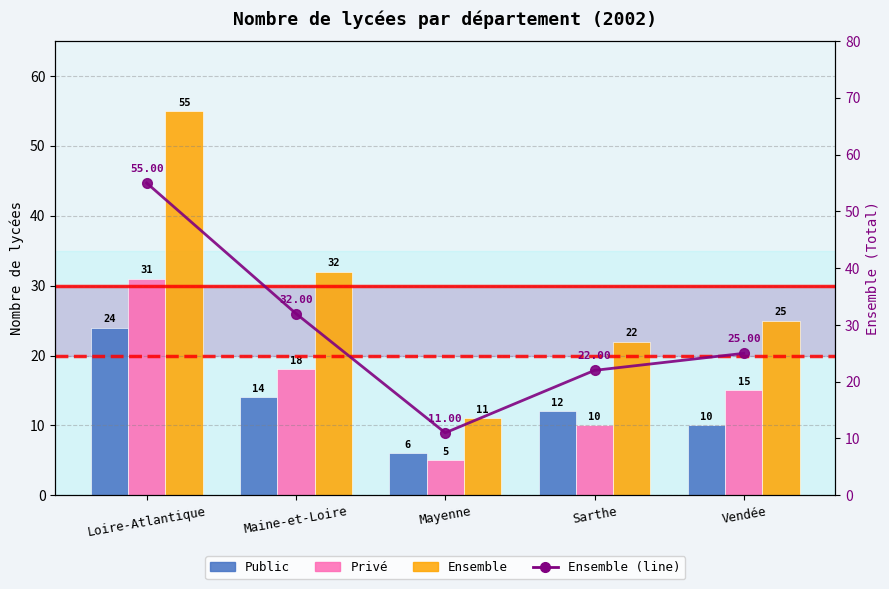

Rank the series by their maximum value, from lowest to highest.

Public, Privé, Ensemble, Ensemble (line)